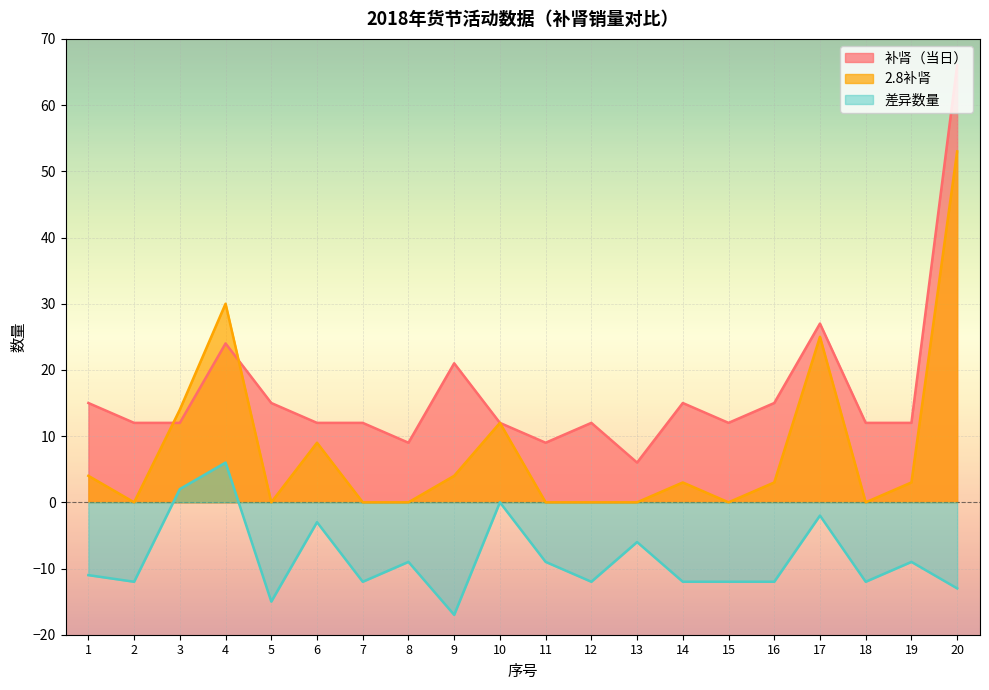

True or false: 补肾（当日） has more than 0 points higher than both neighbors.

True